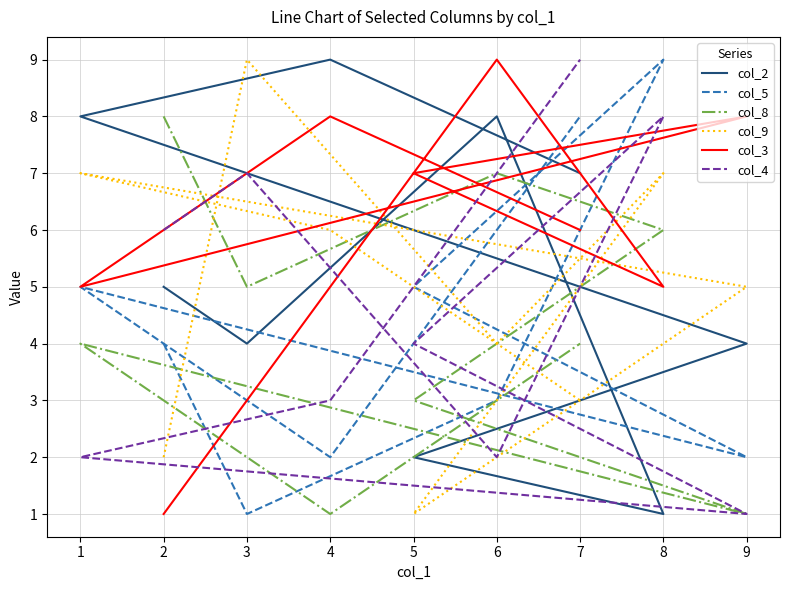

How many data points does each series have?

9